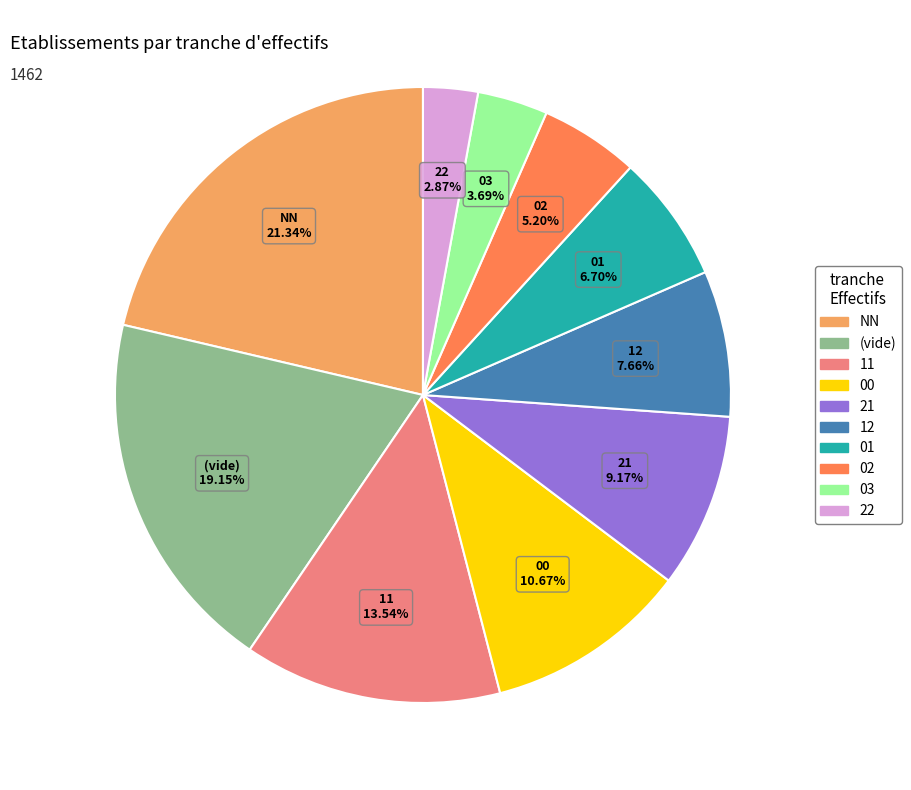

To the nearest percent, what is the average slice percentage?

10%